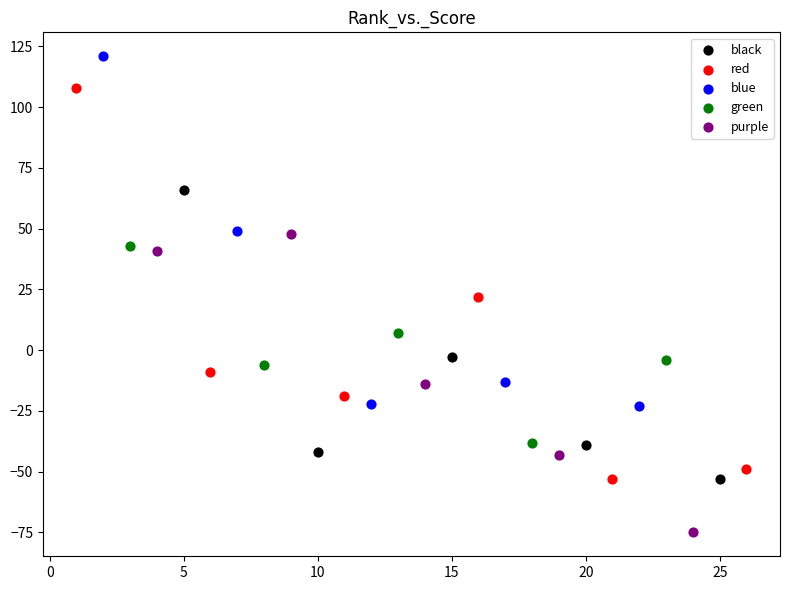

What are all the series names shown in the legend?

black, red, blue, green, purple